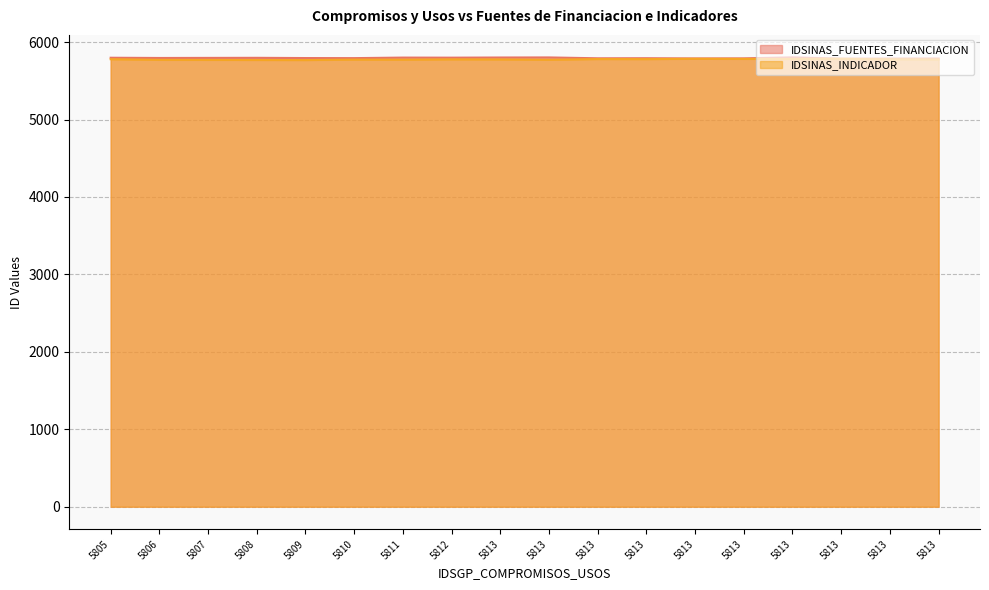

True or false: IDSINAS_INDICADOR and IDSINAS_FUENTES_FINANCIACION intersect in this chart.

False